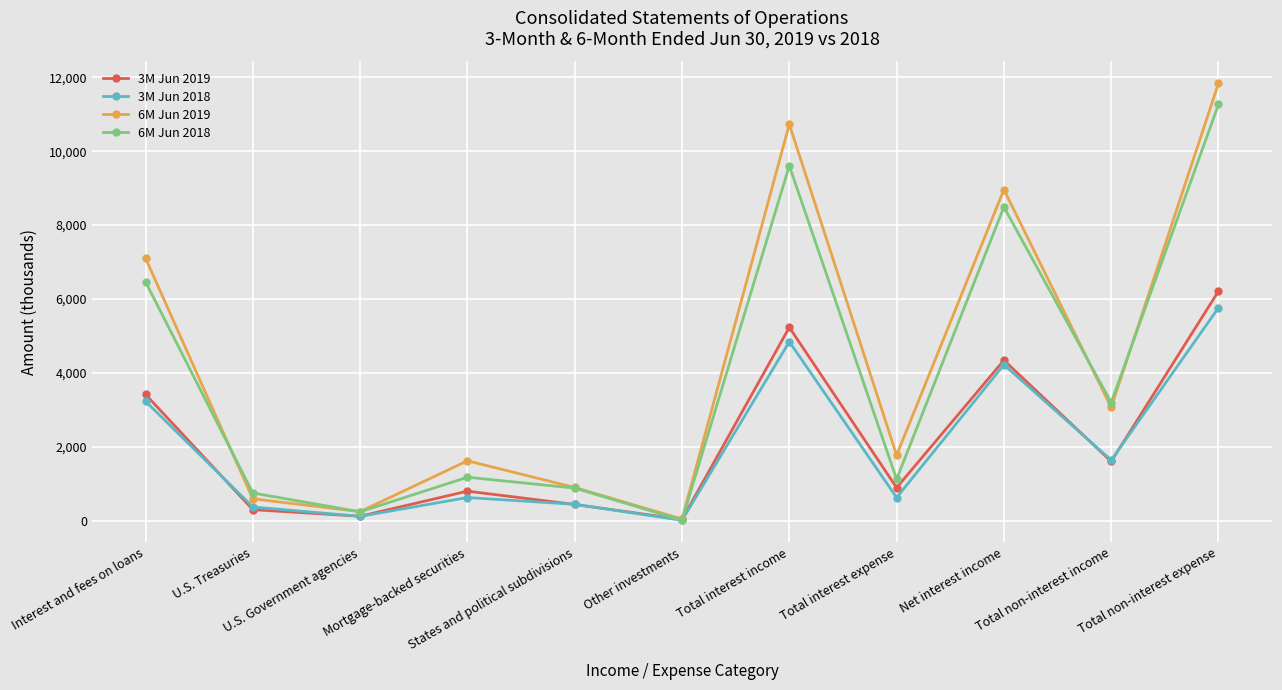

Is it true that 3M Jun 2018 equals 3230 at Interest and fees on loans?

True